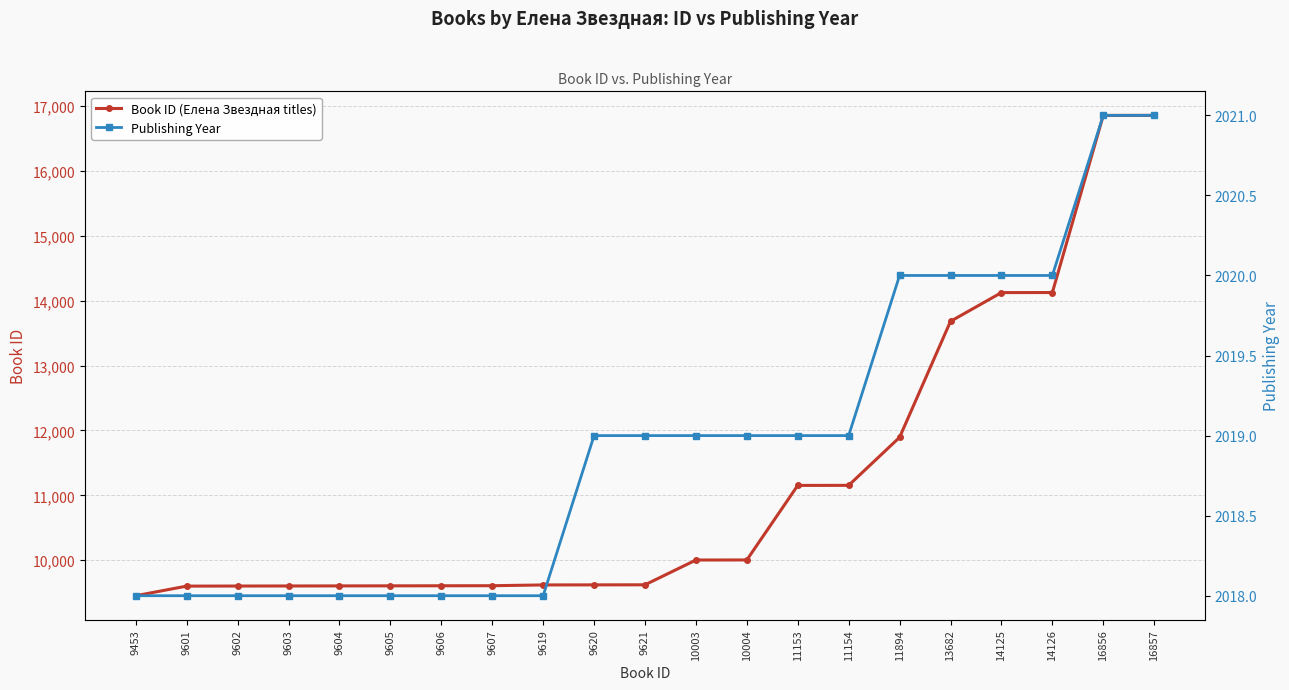

What is the difference between the maximum and minimum values in the Book ID (Елена Звездная titles) series?

7404